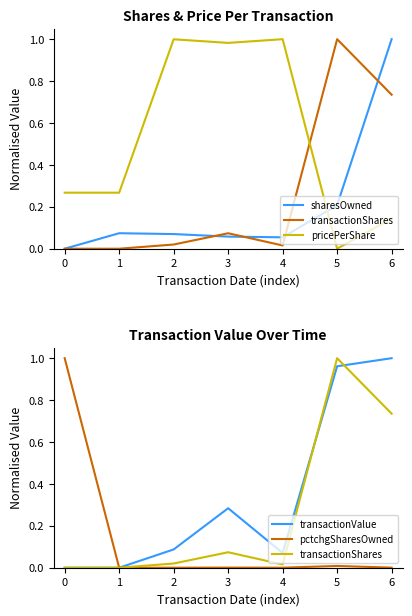

Which has a higher value, 5 or 1?

5